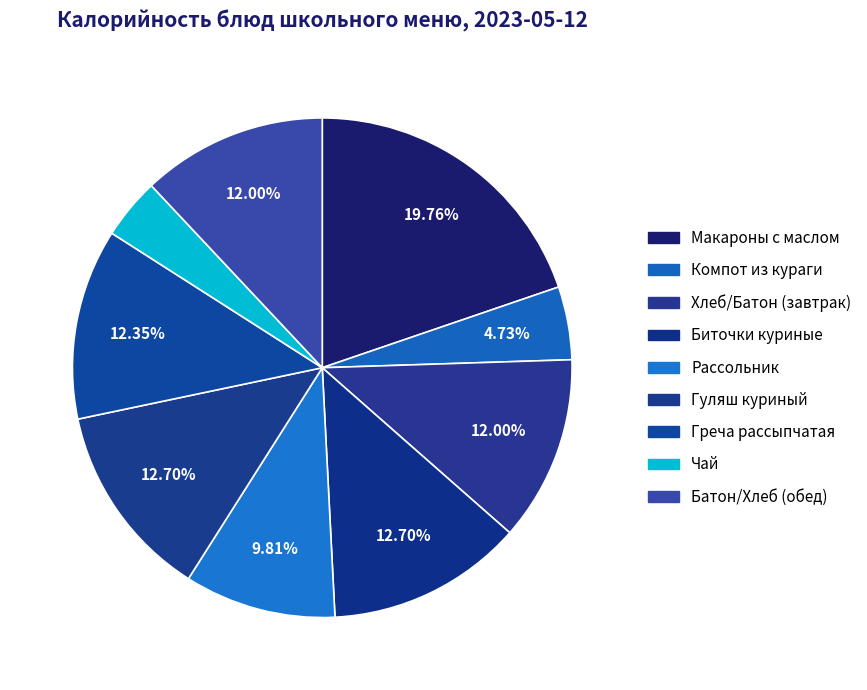

Is there a majority slice in this chart?

No